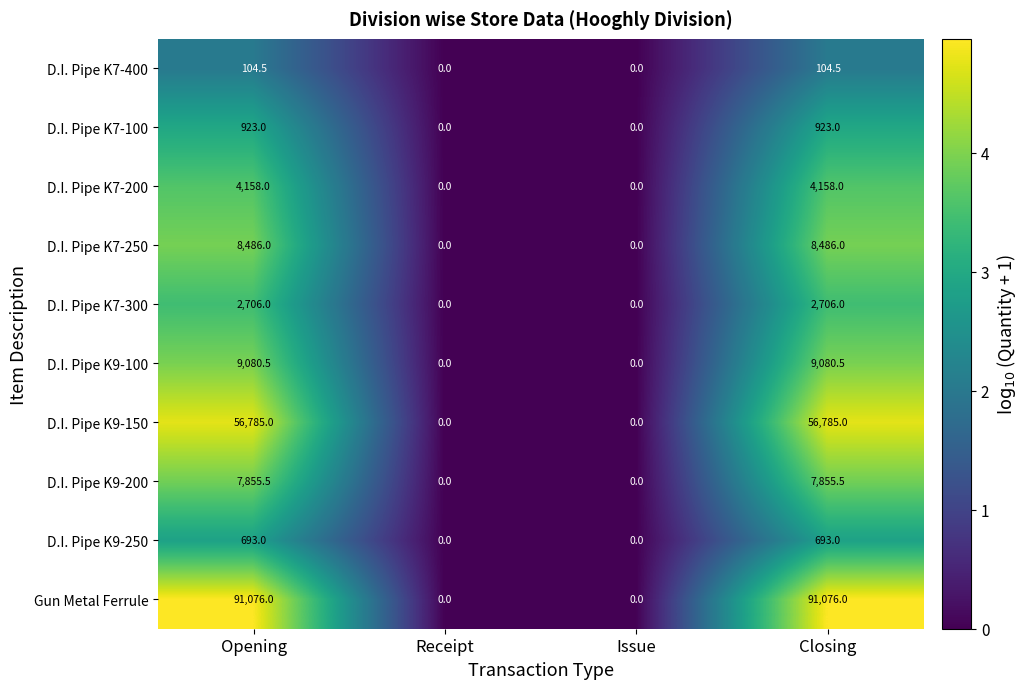

List the series in order of their peak value, highest first.

Gun Metal Ferrule, D.I. Pipe K9-150, D.I. Pipe K9-100, D.I. Pipe K7-250, D.I. Pipe K9-200, D.I. Pipe K7-200, D.I. Pipe K7-300, D.I. Pipe K7-100, D.I. Pipe K9-250, D.I. Pipe K7-400